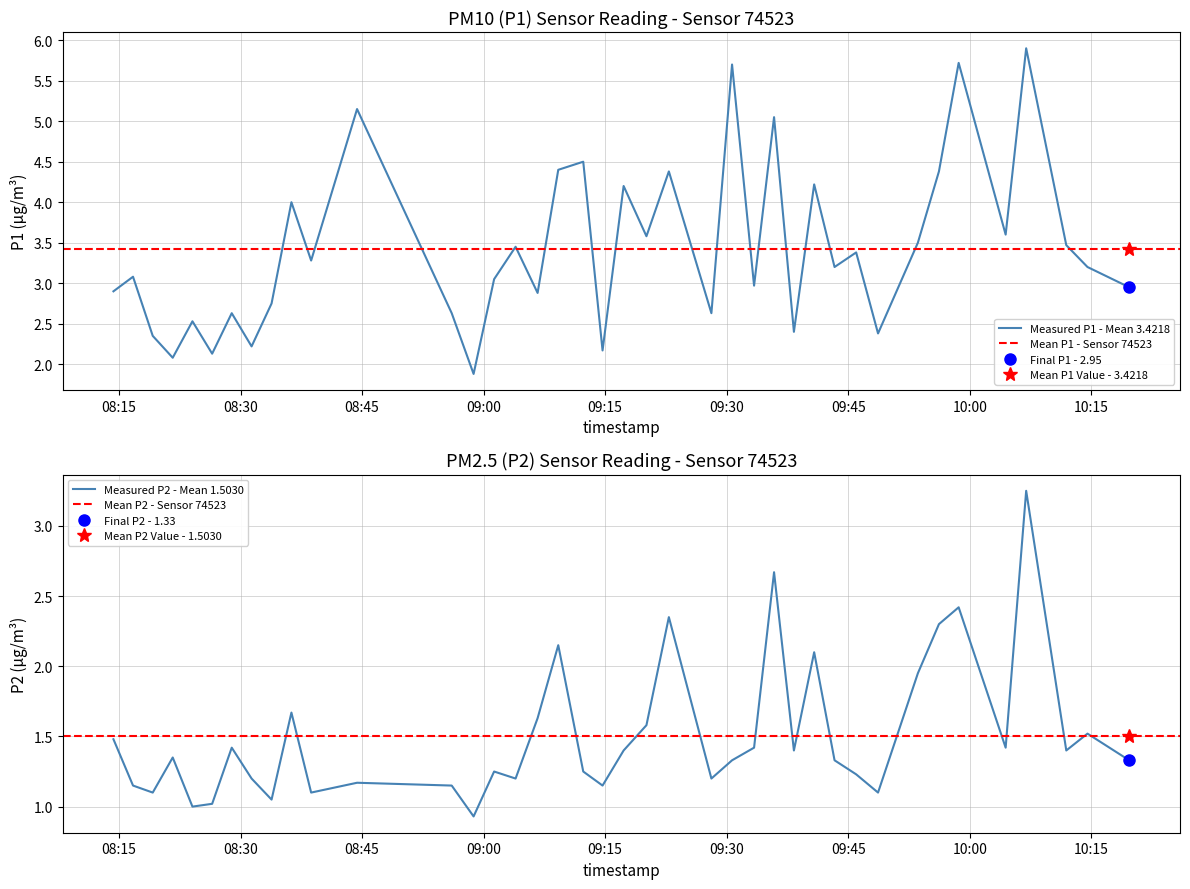

Which series has the largest total across all categories?

P1